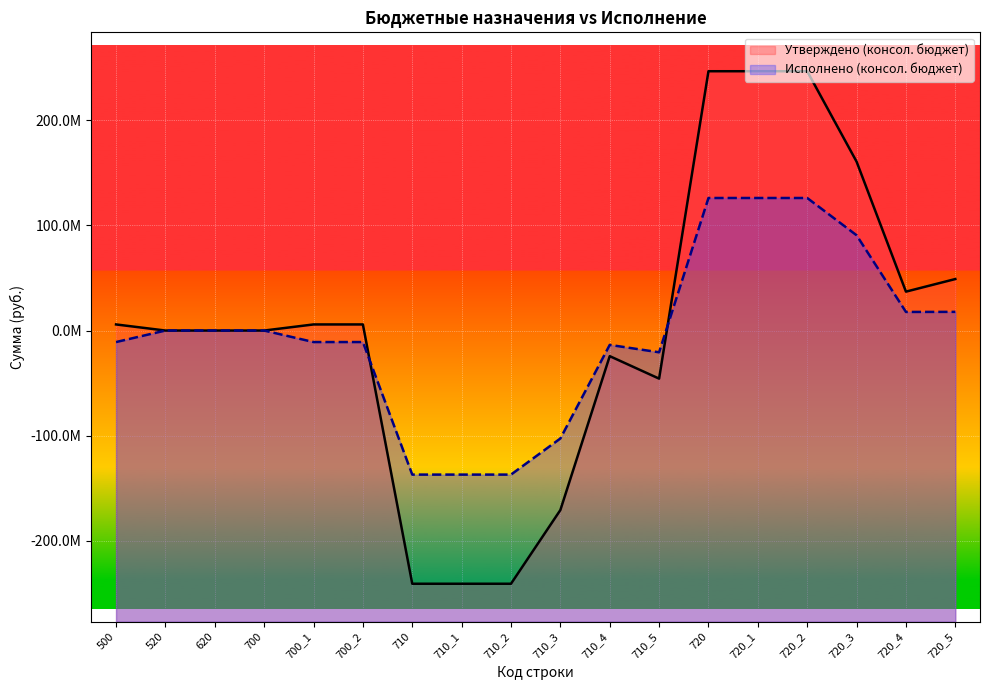

What is the average value of the Утверждено (консол. бюджет) series?

2256589.5